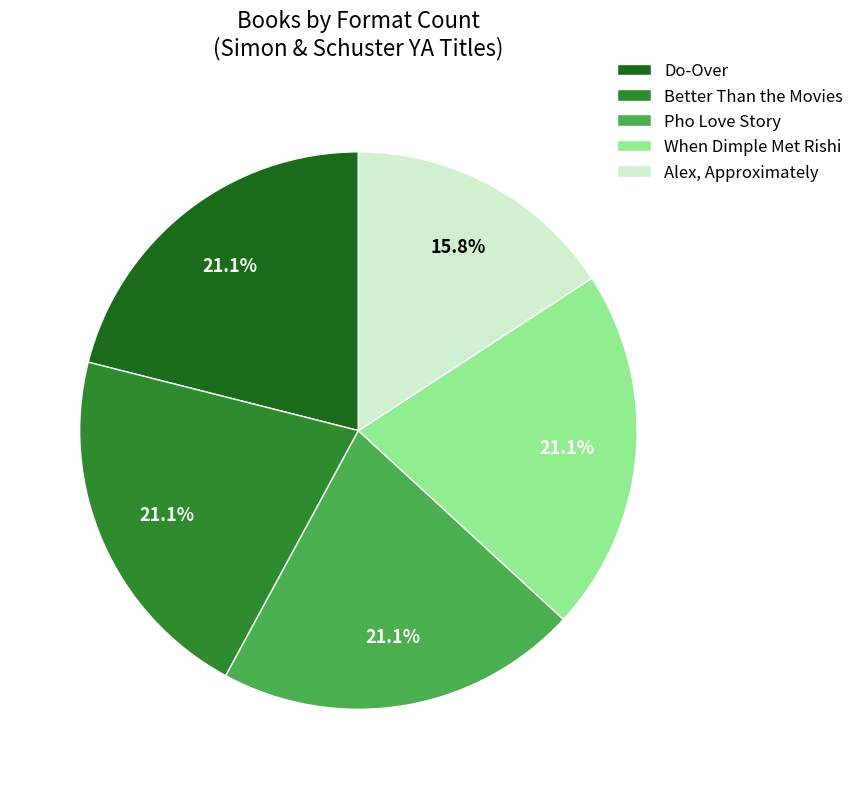

How many slices are in this pie chart?

5